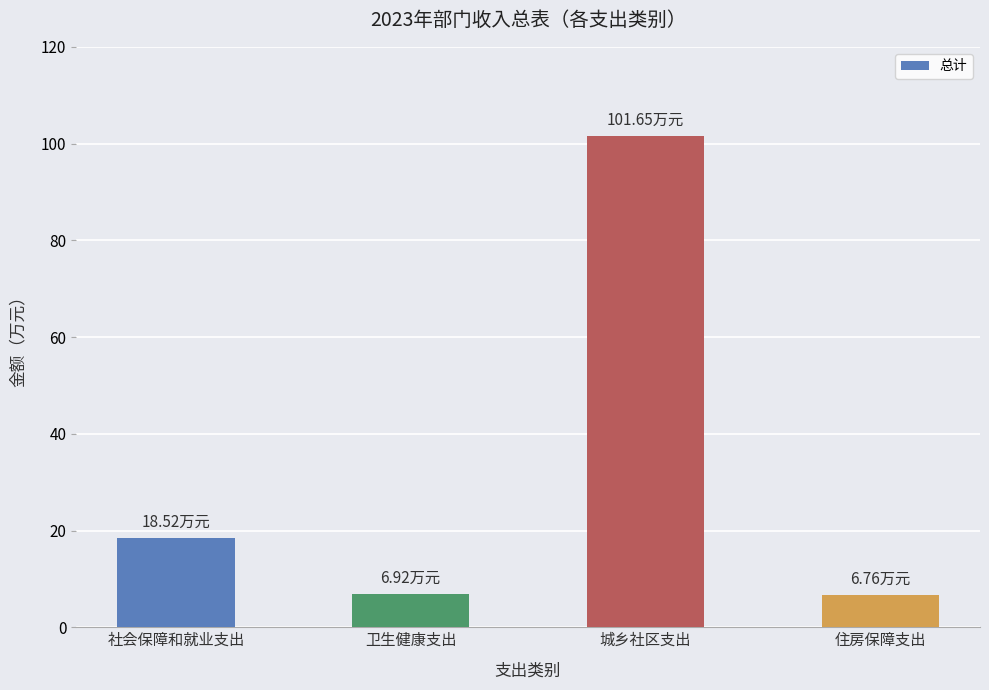

What position from the left is 社会保障和就业支出?

1